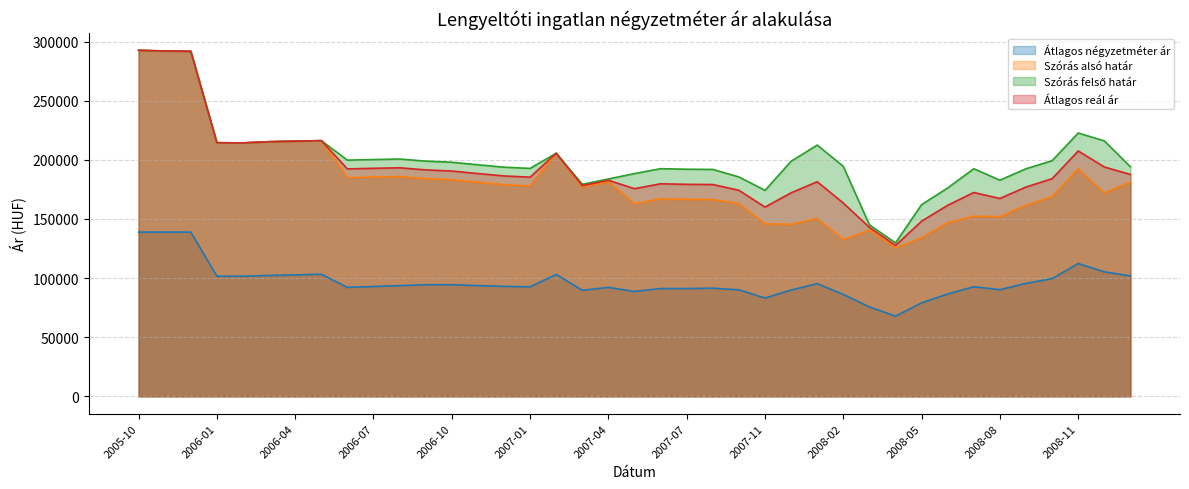

In Átlagos reál ár, how many points are higher than both neighbors (excluding endpoints)?

8